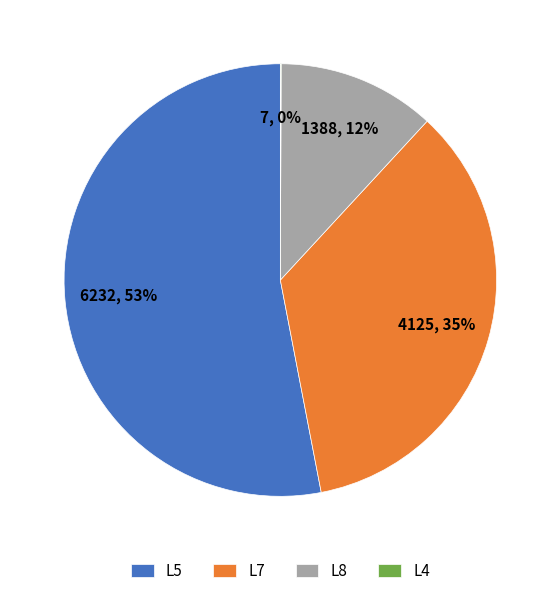

To the nearest percent, what is the average slice percentage?

25%